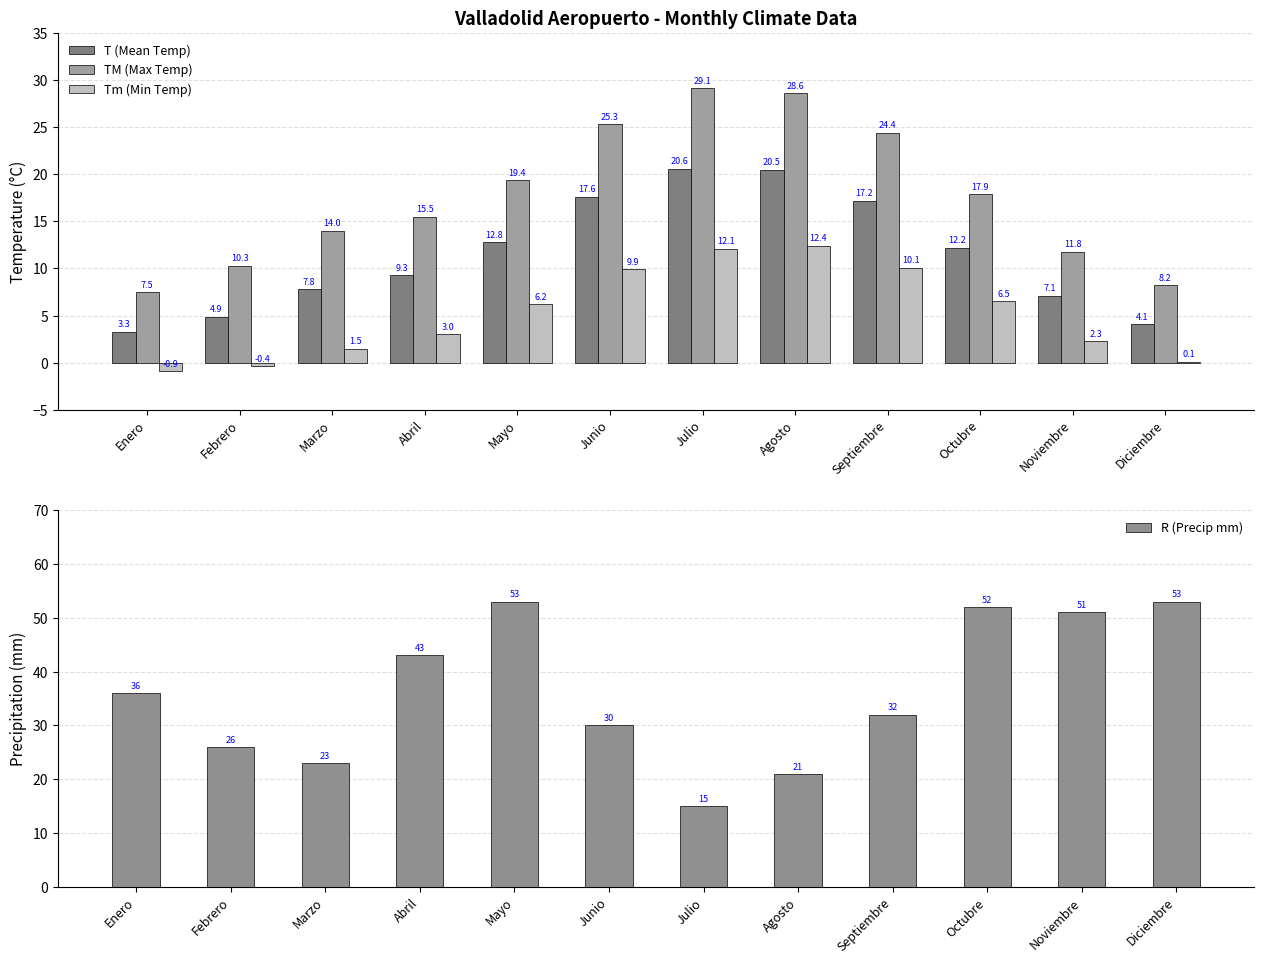

Reading right to left, extract all data points from this chart.

T (Mean Temp): 4.1	7.1	12.2	17.2	20.5	20.6	17.6	12.8	9.3	7.8	4.9	3.3
TM (Max Temp): 8.2	11.8	17.9	24.4	28.6	29.1	25.3	19.4	15.5	14.0	10.3	7.5
Tm (Min Temp): 0.1	2.3	6.5	10.1	12.4	12.1	9.9	6.2	3.0	1.5	-0.4	-0.9
R (Precip mm): 53.0	51.0	52.0	32.0	21.0	15.0	30.0	53.0	43.0	23.0	26.0	36.0